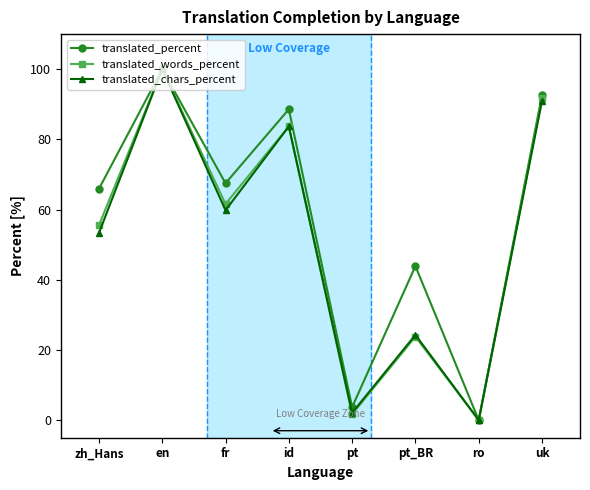

What is the value of the translated_words_percent point at the 6th from the left?

23.8